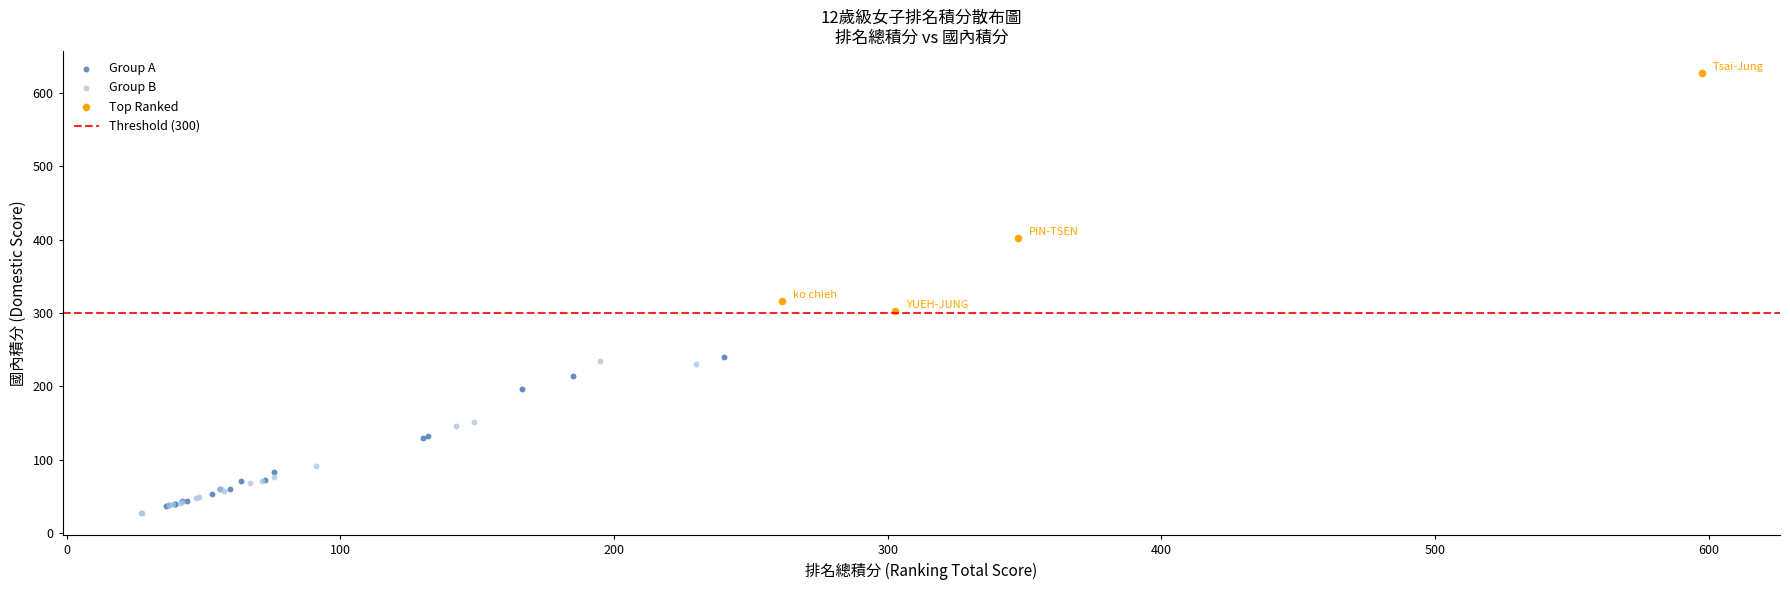

Which series reaches the maximum Y coordinate?

Top Ranked